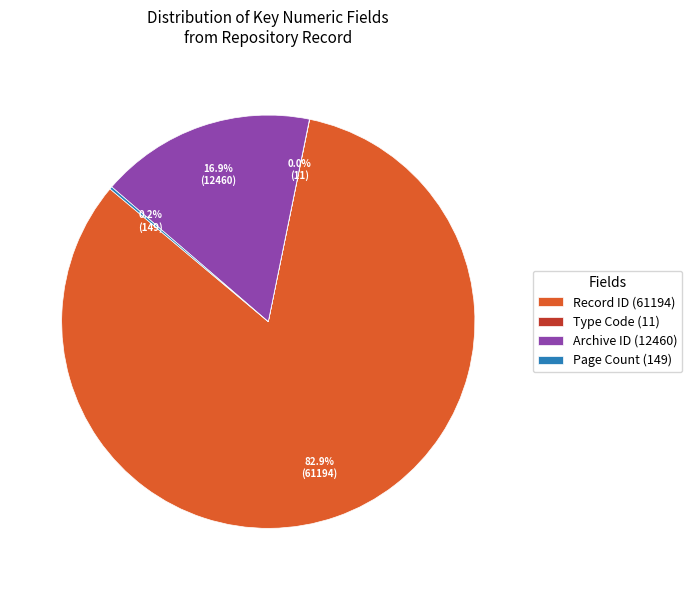

Which slice is the largest?

Record ID (61194)